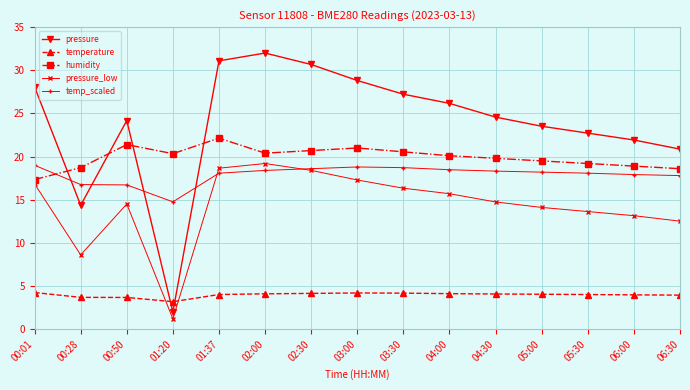

What is the value of the pressure point at the 7th from the left?

30.7